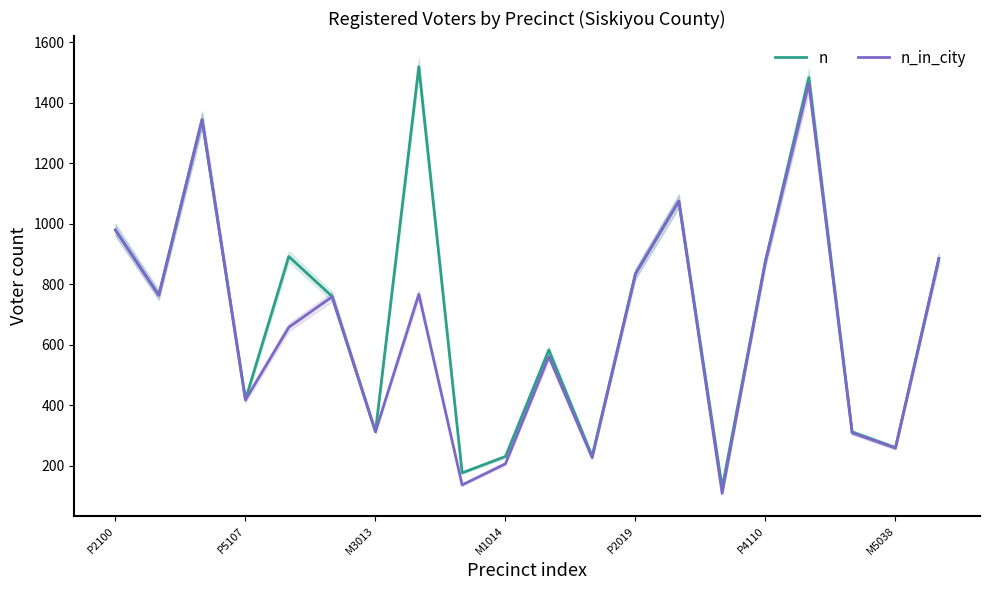

The n series shows 231 at M1014. True or false?

True